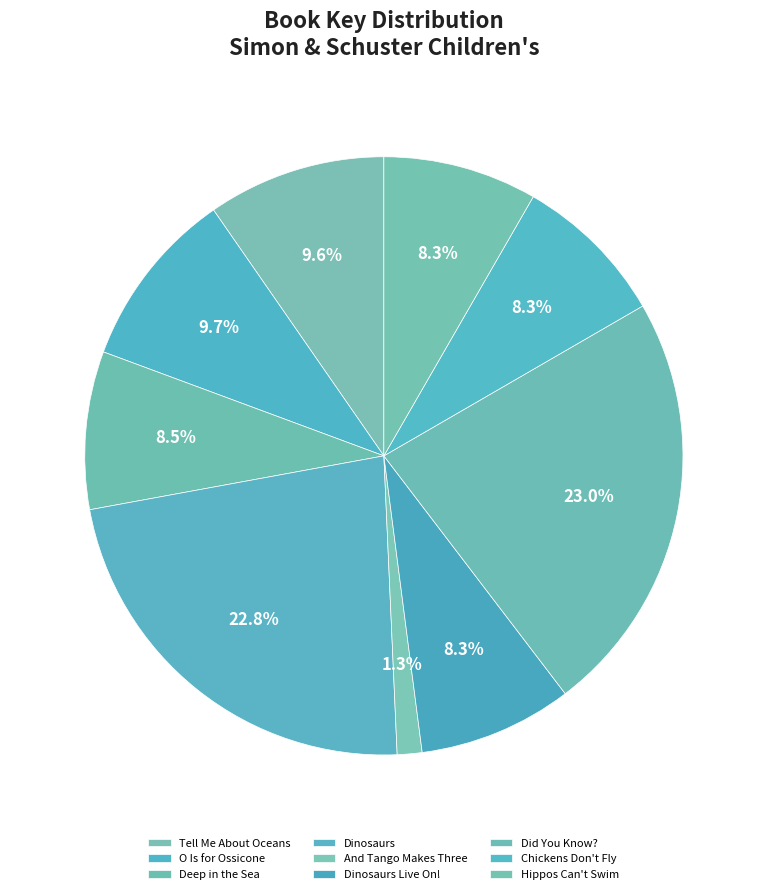

True or false: Did You Know? accounts for 18% of the total.

False